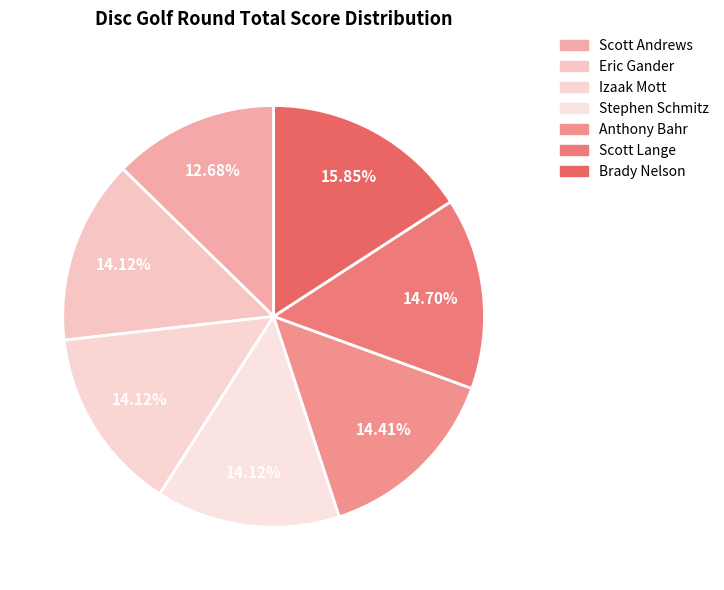

To the nearest percent, what is the difference between the largest and smallest slice percentages?

3%